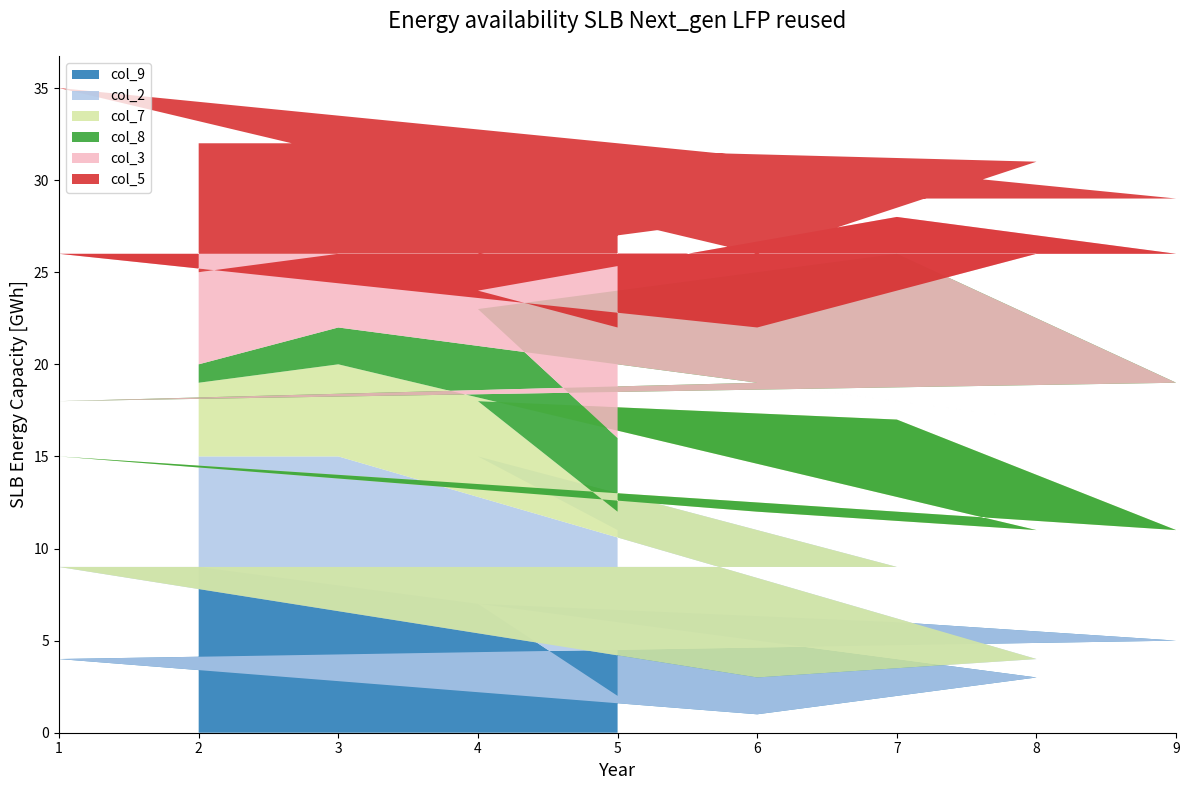

Reading left to right, list all the values displayed in this chart.

col_9: 5=2	4=7	7=6	9=5	1=4	6=1	8=3	3=8	2=9
col_2: 5=9	4=8	7=3	9=4	1=5	6=2	8=1	3=7	2=6
col_7: 5=1	4=3	7=8	9=2	1=6	6=9	8=7	3=5	2=4
col_8: 5=4	4=5	7=9	9=8	1=3	6=7	8=6	3=2	2=1
col_3: 5=6	4=1	7=2	9=7	1=8	6=3	8=9	3=4	2=5
col_5: 5=8	4=2	7=1	9=3	1=9	6=4	8=5	3=6	2=7